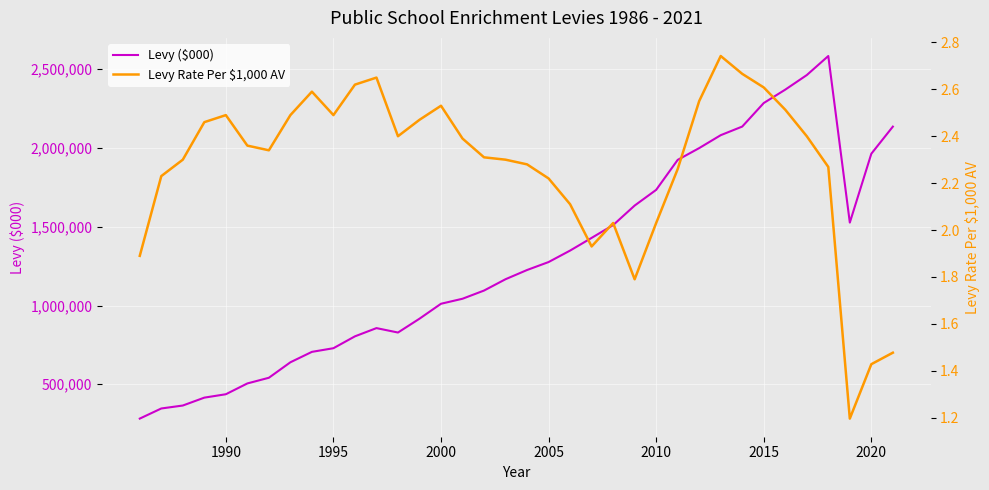

What is the highest value of the Levy ($000) series?

2583631